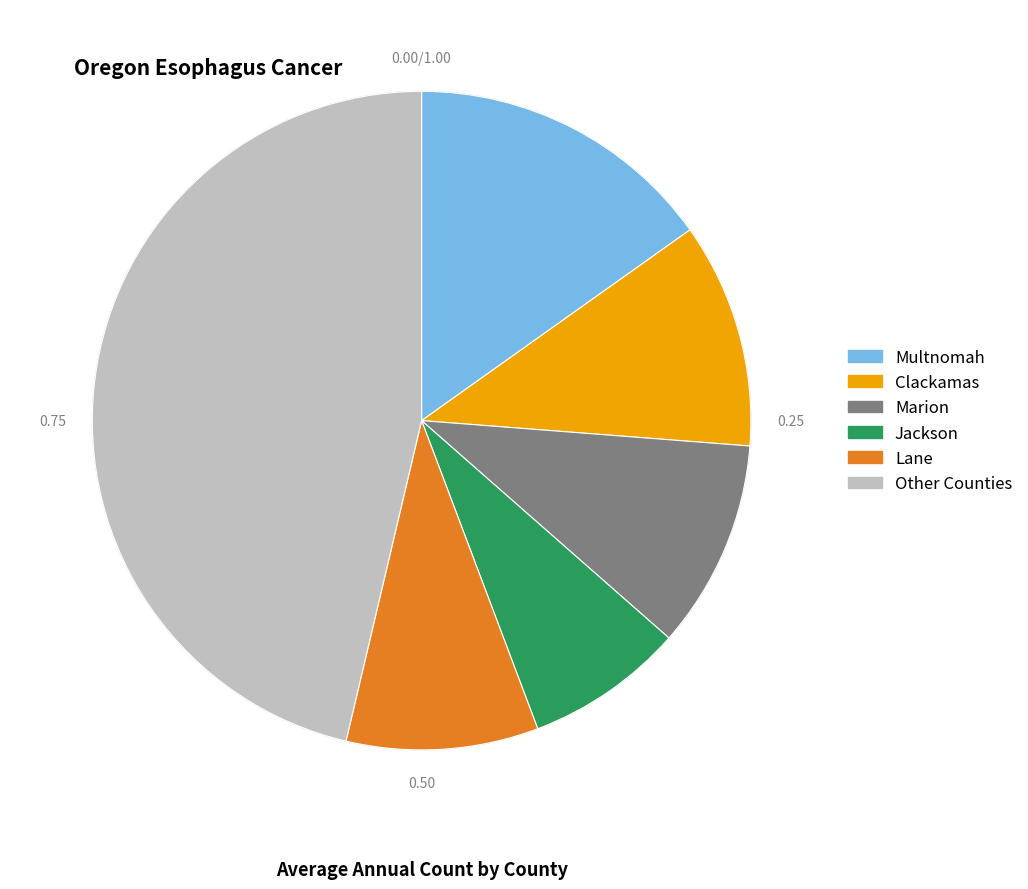

Does any single category account for the majority?

No